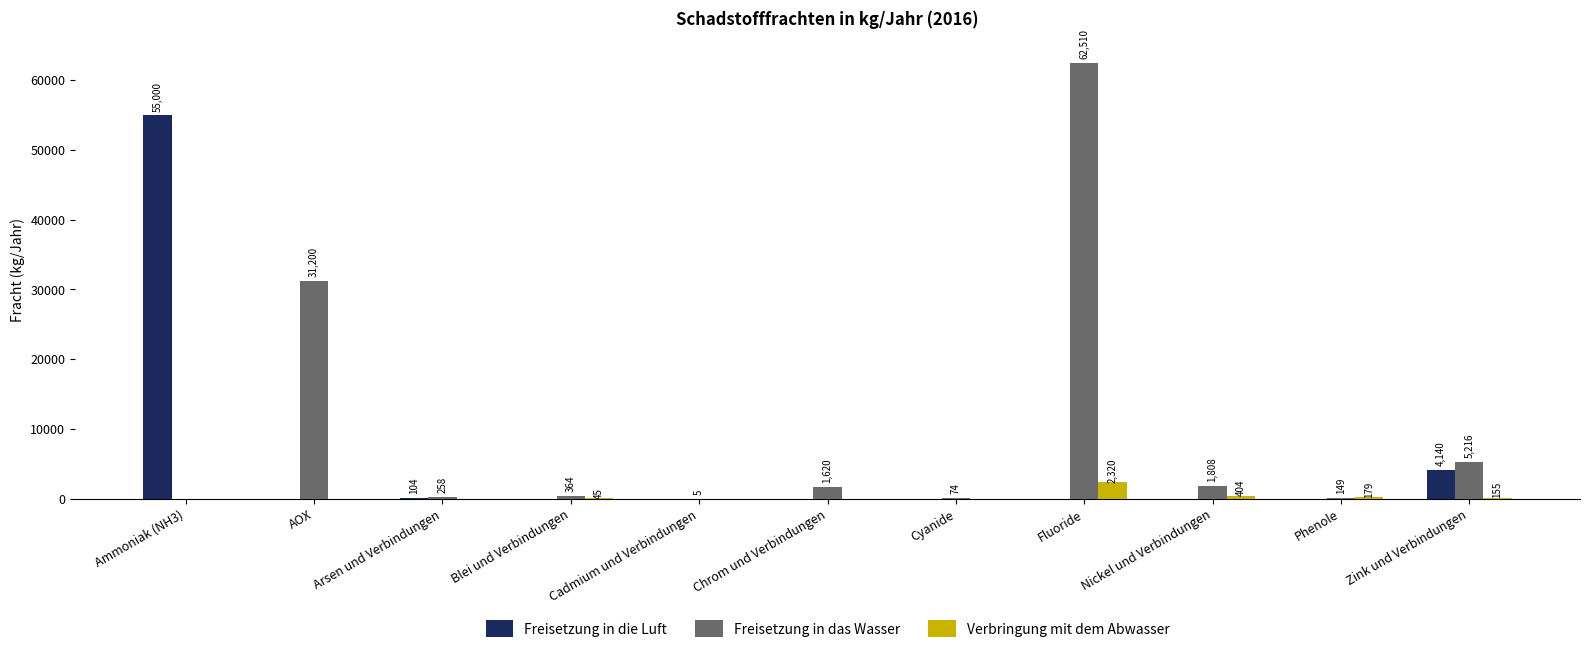

How many groups of bars are there?

11